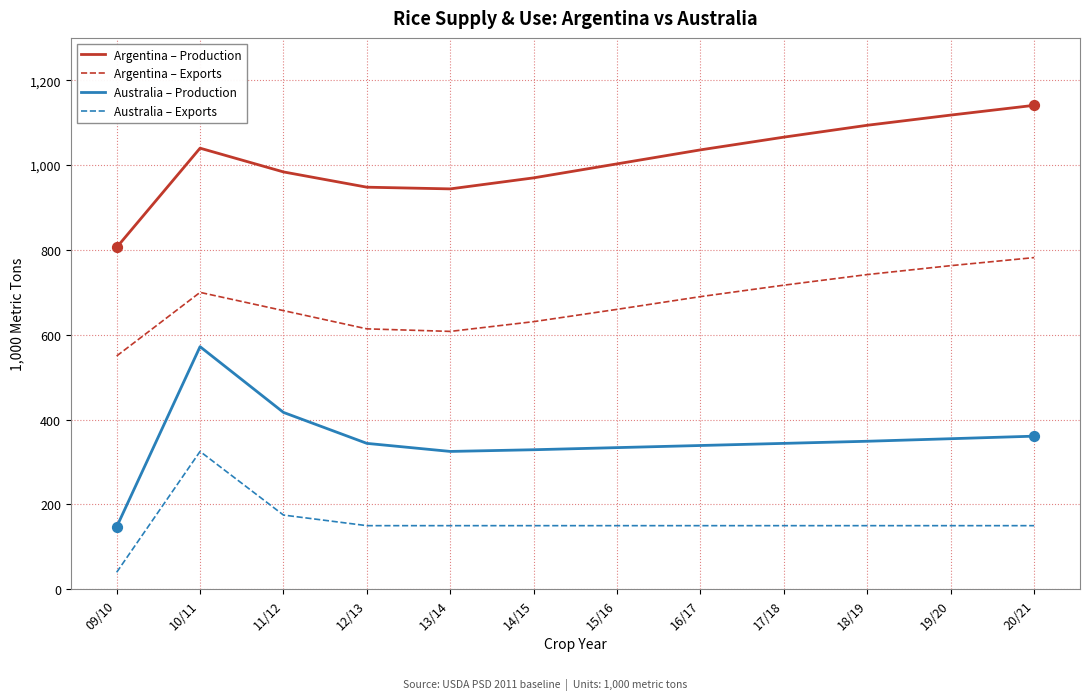

What are all the series names shown in the legend?

Argentina – Production, Argentina – Exports, Australia – Production, Australia – Exports